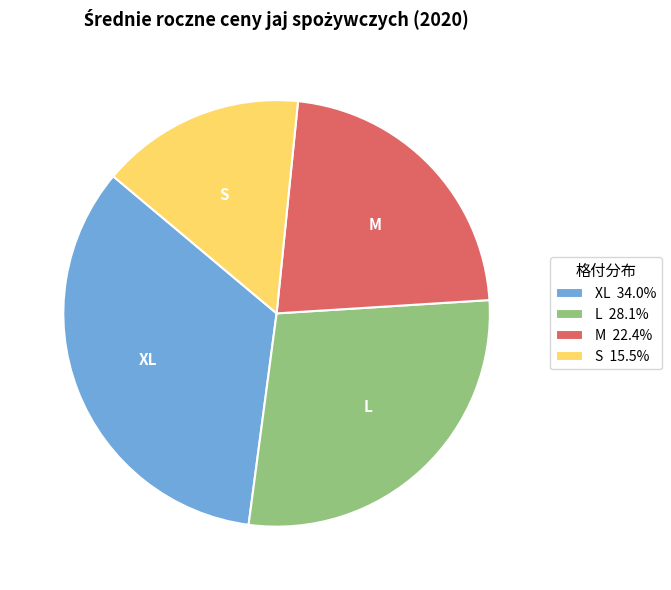

Between M and XL, which is larger?

XL